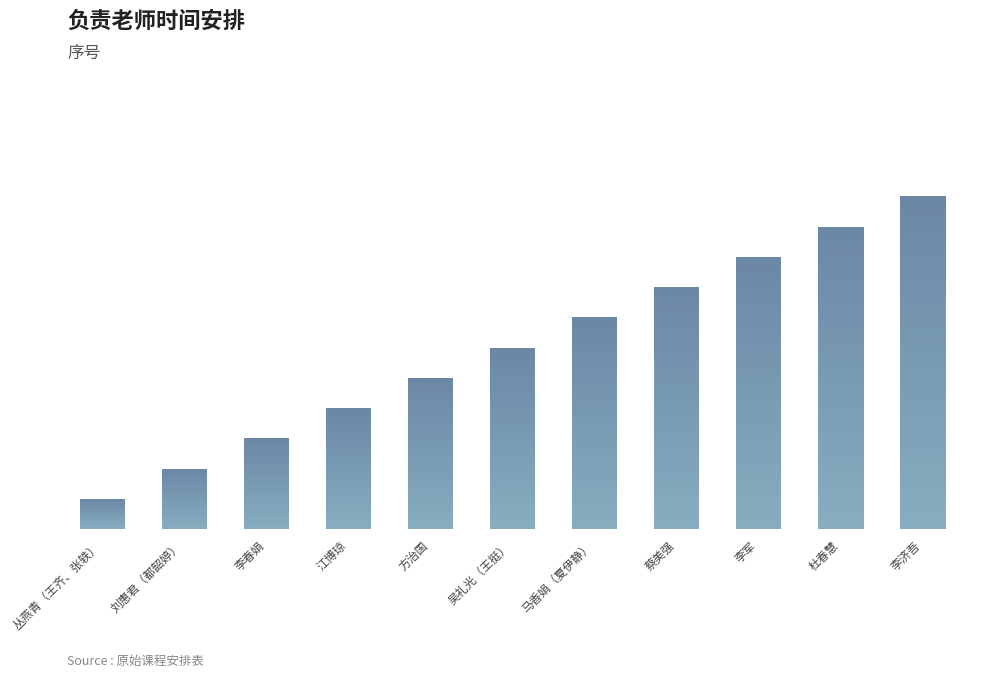

What is the label of the 8th bar from the right?

江博琼